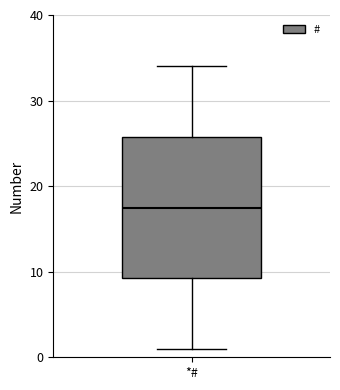

Transcribe this box plot: give where the median line is, the range the box spans, and where the two whiskers end, as read against the y-axis. The values are not printed on the chart, so give them approximately, as read against the axis.

median 18, box 9 to 26, whiskers 1 to 34